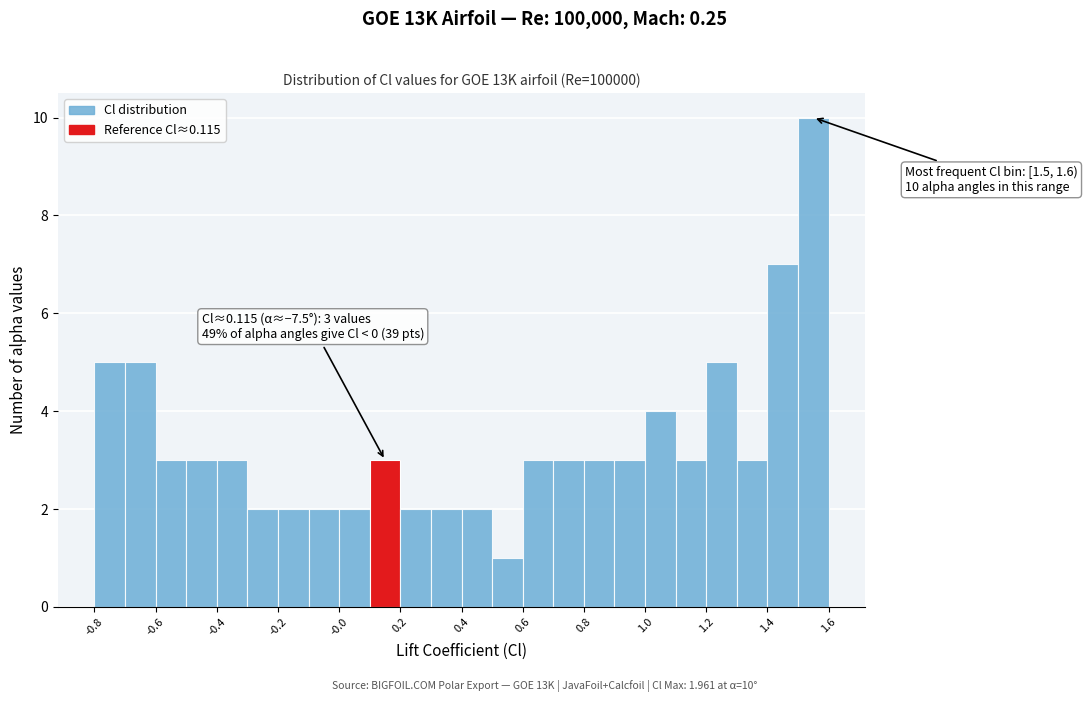

Which range on the x-axis has the tallest bar?

1.5 to 1.6